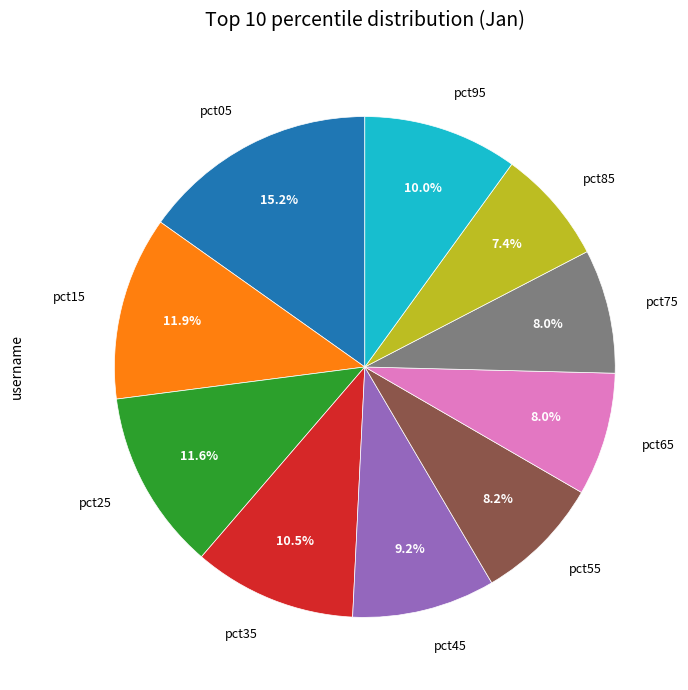

Is there any slice that represents more than half of the pie?

No